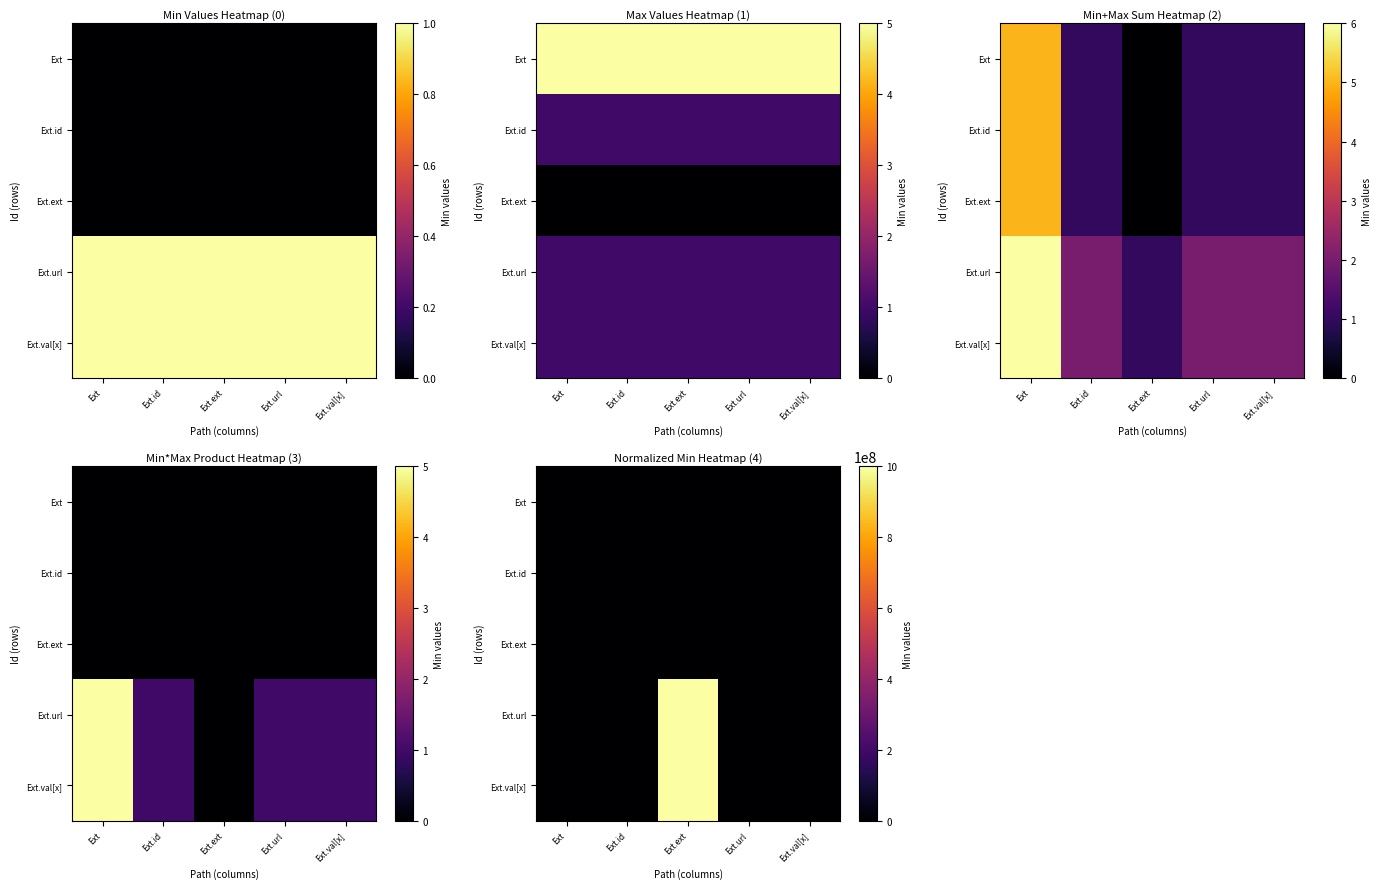

Which category has the lowest value across all series?

Ext